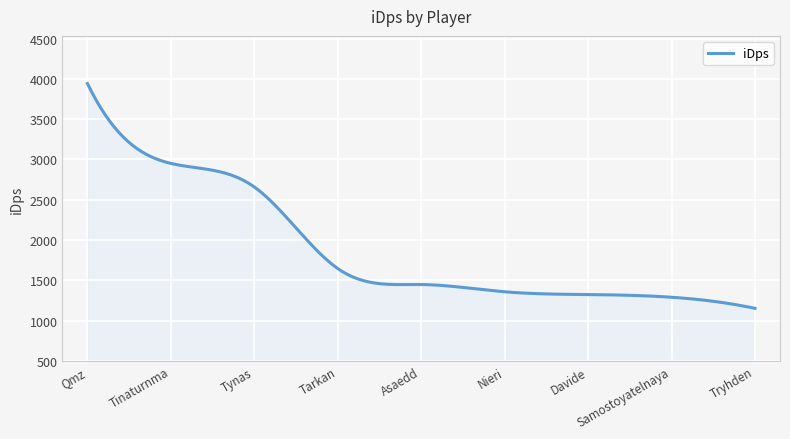

How many values exceed 1448?

152